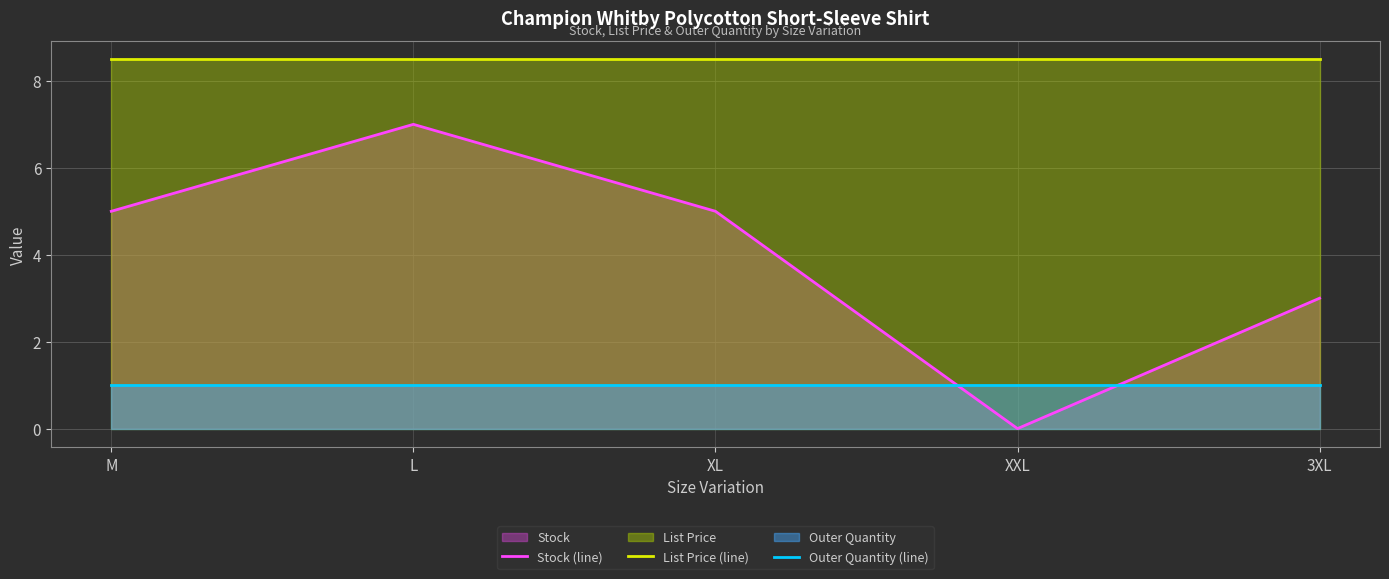

At how many categories does at least one series exceed 7?

5